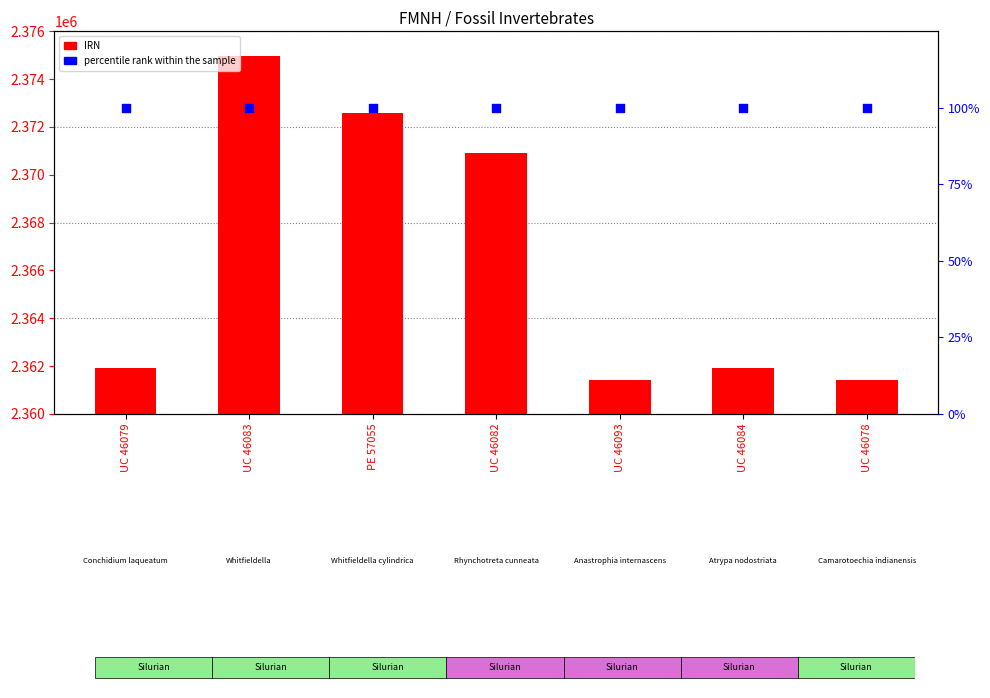

Which series has the widest spread of Y values?

IRN